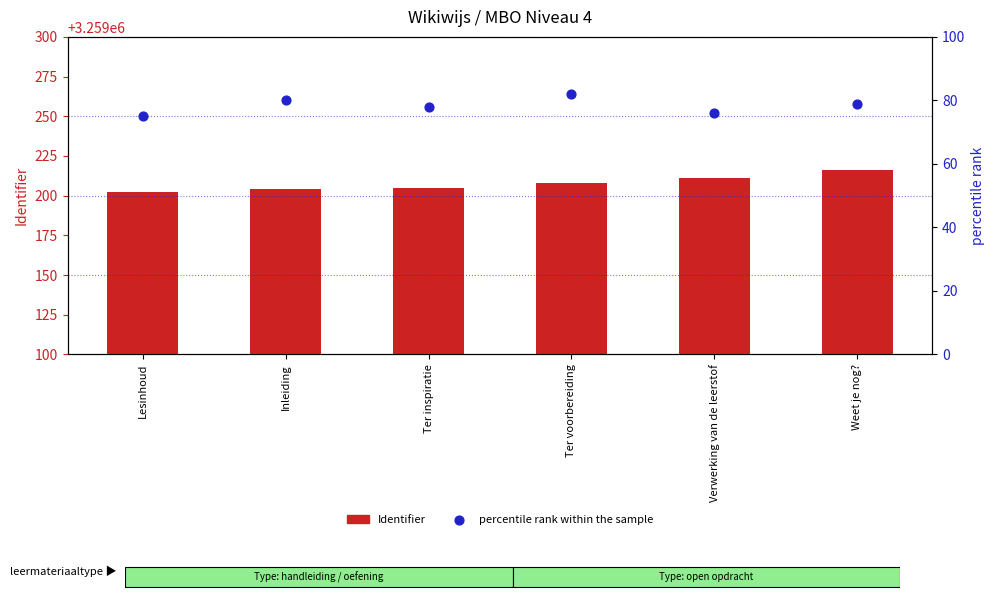

What are all the series names shown in the legend?

Identifier, percentile rank within the sample